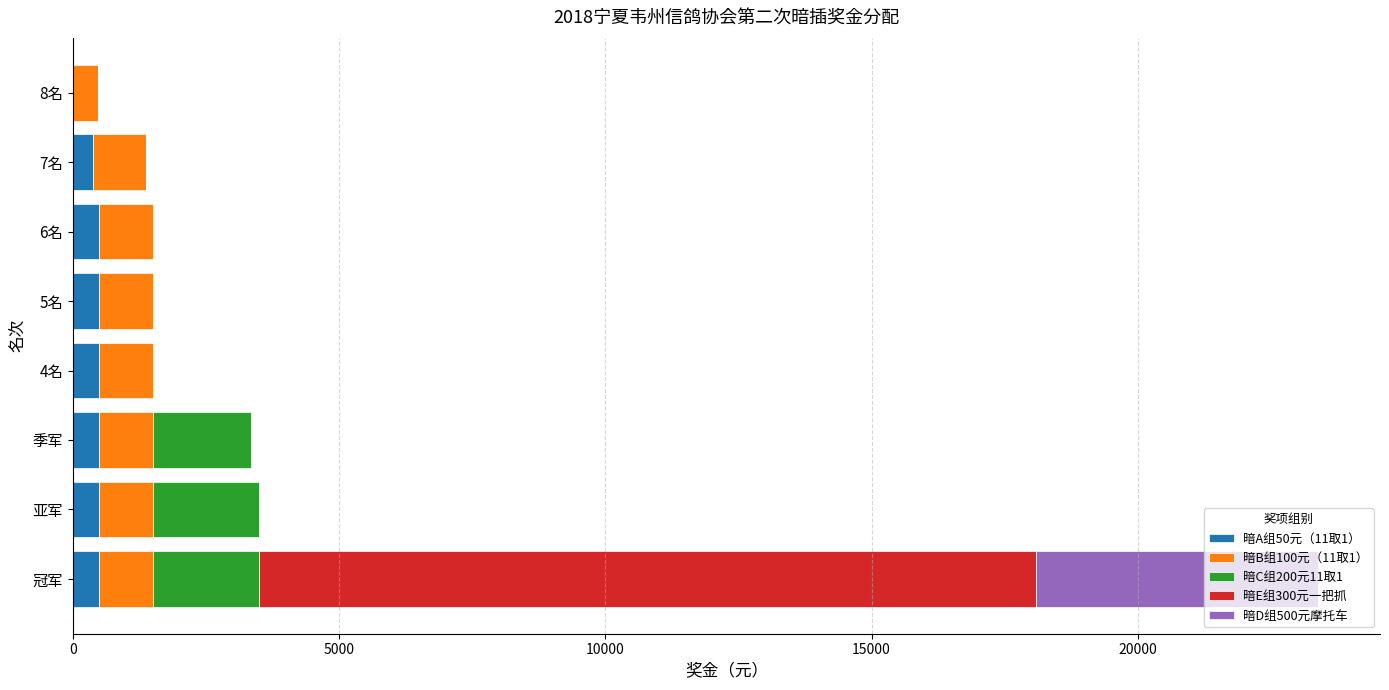

At which category is the sum across all series the highest?

冠军